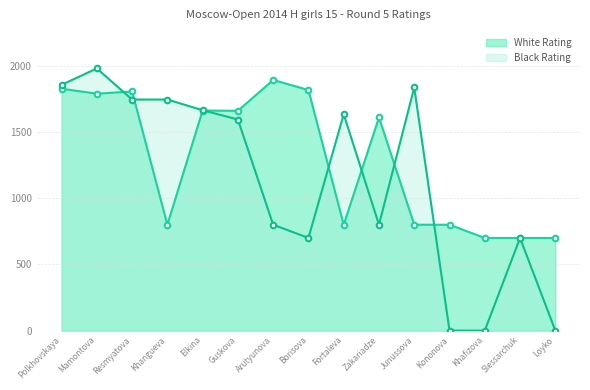

What position from the left is Junussova?

11